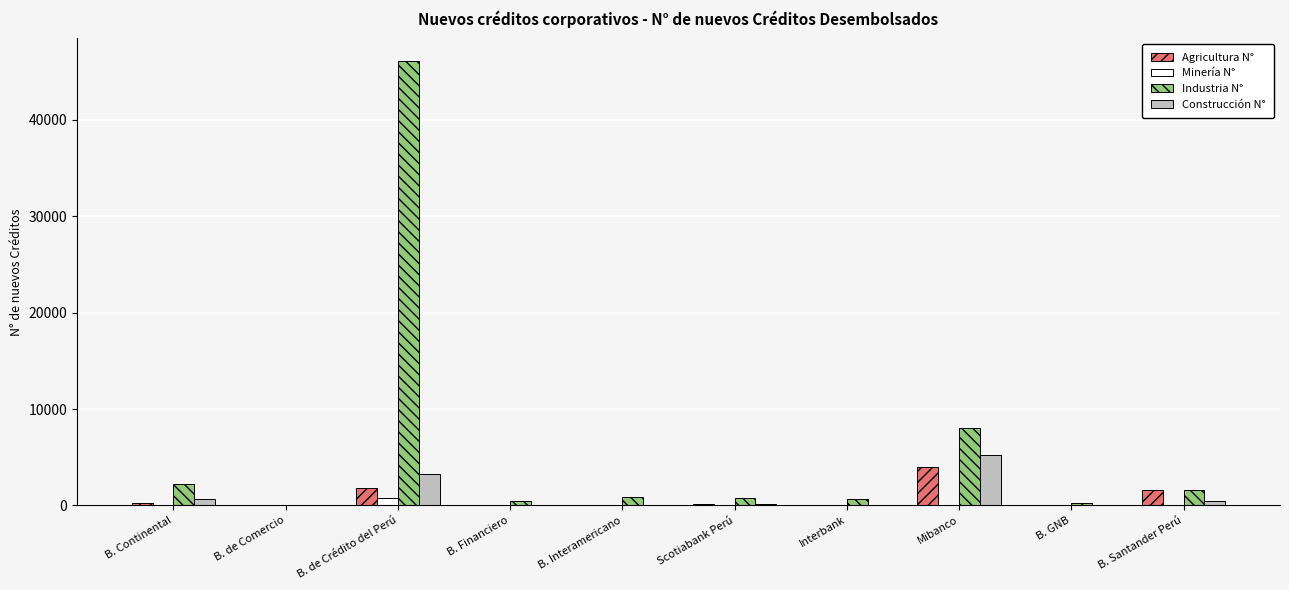

At which category does the chart reach its peak across all series?

B. de Crédito del Perú